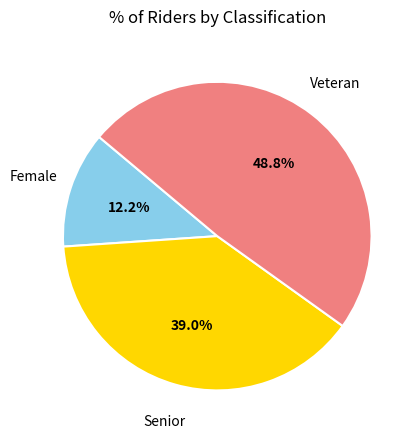

Is there a majority slice in this chart?

No